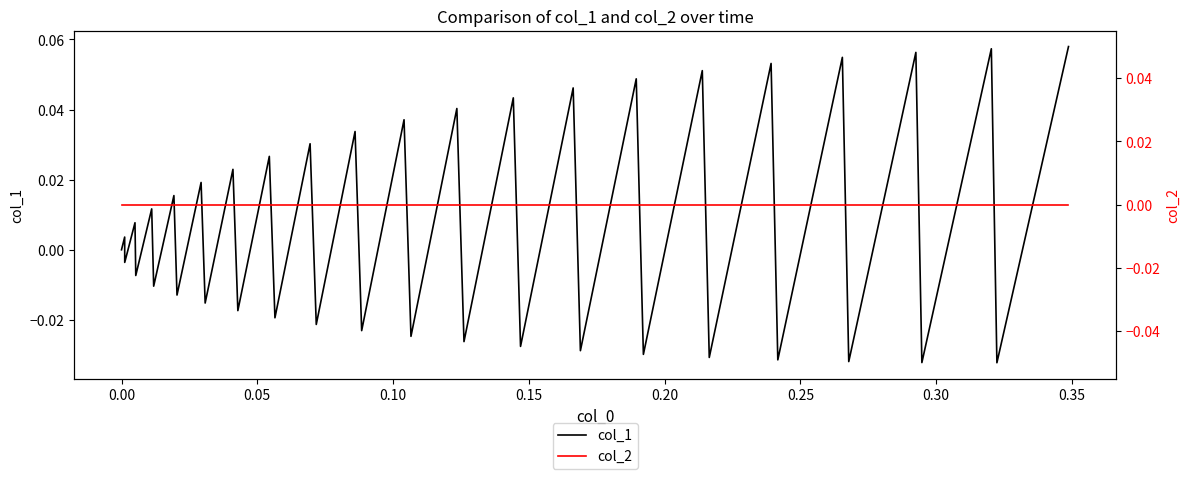

What is the label of the 35th point from the right?

0.20